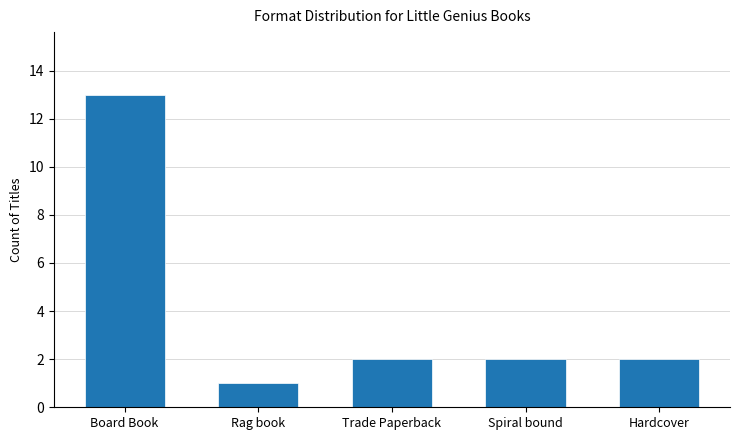

Which label corresponds to the largest value in the chart?

Board Book